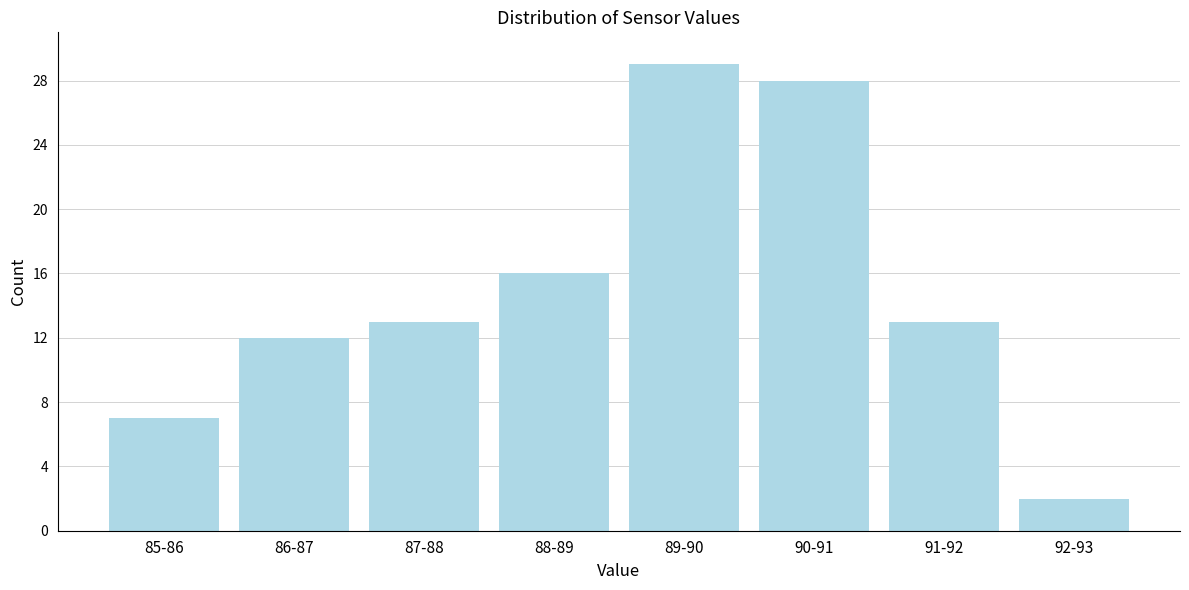

Reading left to right, transcribe all the data shown in this chart.

7	12	13	16	29	28	13	2